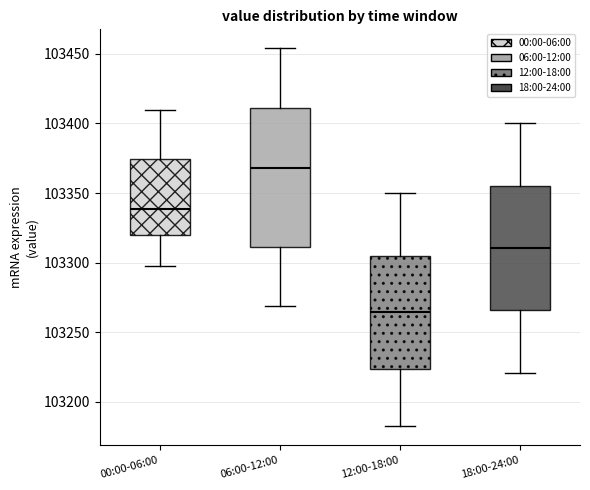

Reading left to right, transcribe this box plot: for each box, give where its median line is, the range the box spans, and where its two whiskers end, as read against the y-axis. The values are not printed on the chart, so give them approximately, as read against the axis.

00:00-06:00: median 103340, box 103320 to 103375, whiskers 103300 to 103410
06:00-12:00: median 103370, box 103310 to 103410, whiskers 103270 to 103455
12:00-18:00: median 103265, box 103225 to 103305, whiskers 103180 to 103350
18:00-24:00: median 103310, box 103265 to 103355, whiskers 103220 to 103400